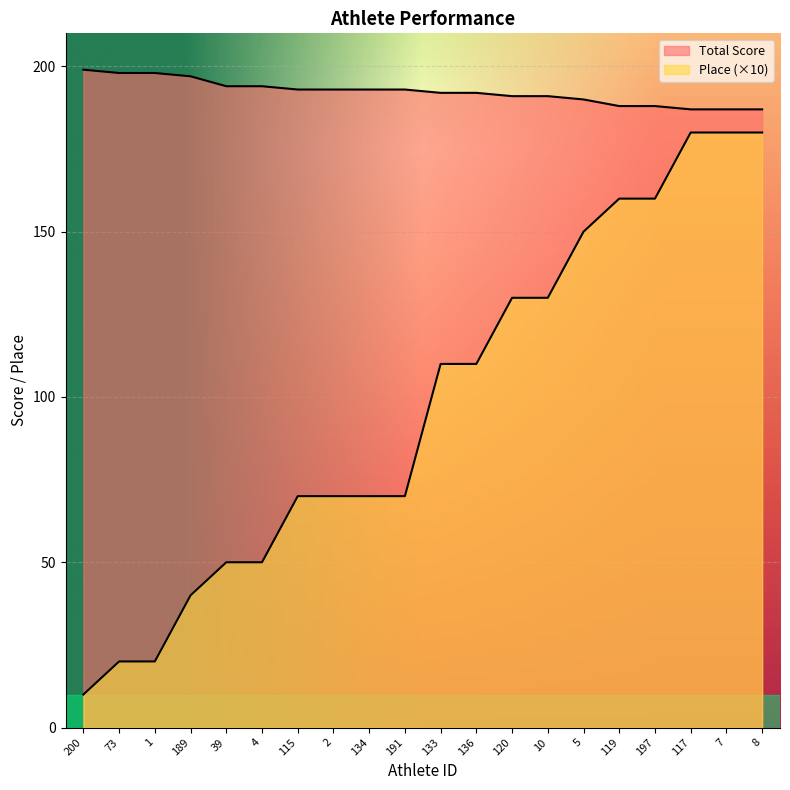

True or false: Place and Total Score cross at least once.

False